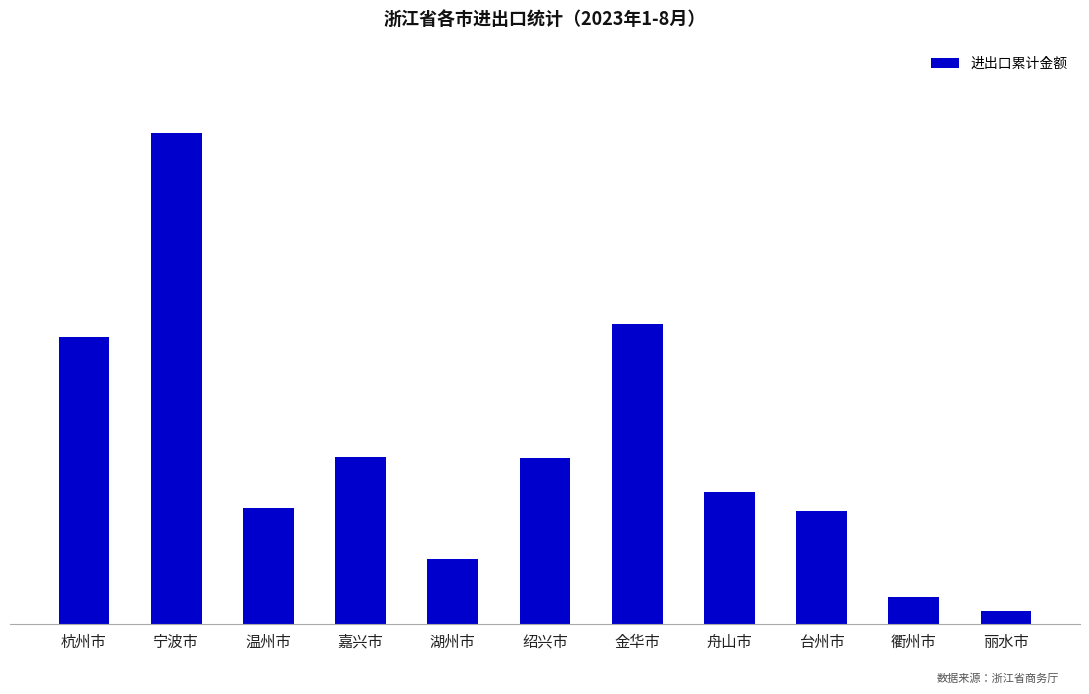

What is the ratio of the value at 湖州市 to the value at 宁波市?

0.1